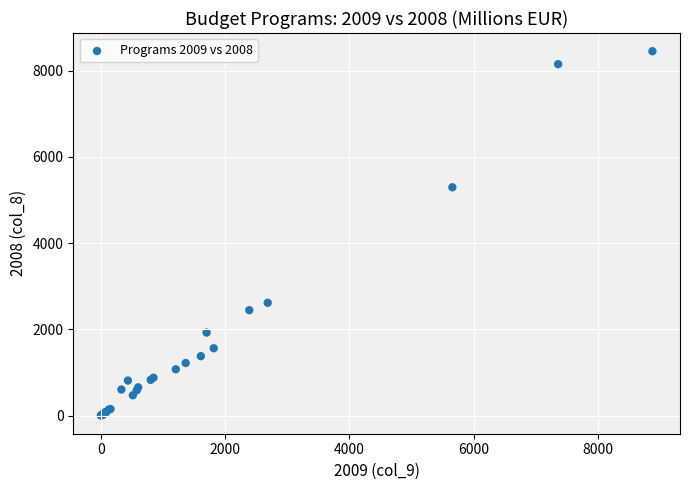

What Y value in the scatter plot is closest to 4227?

5296.3